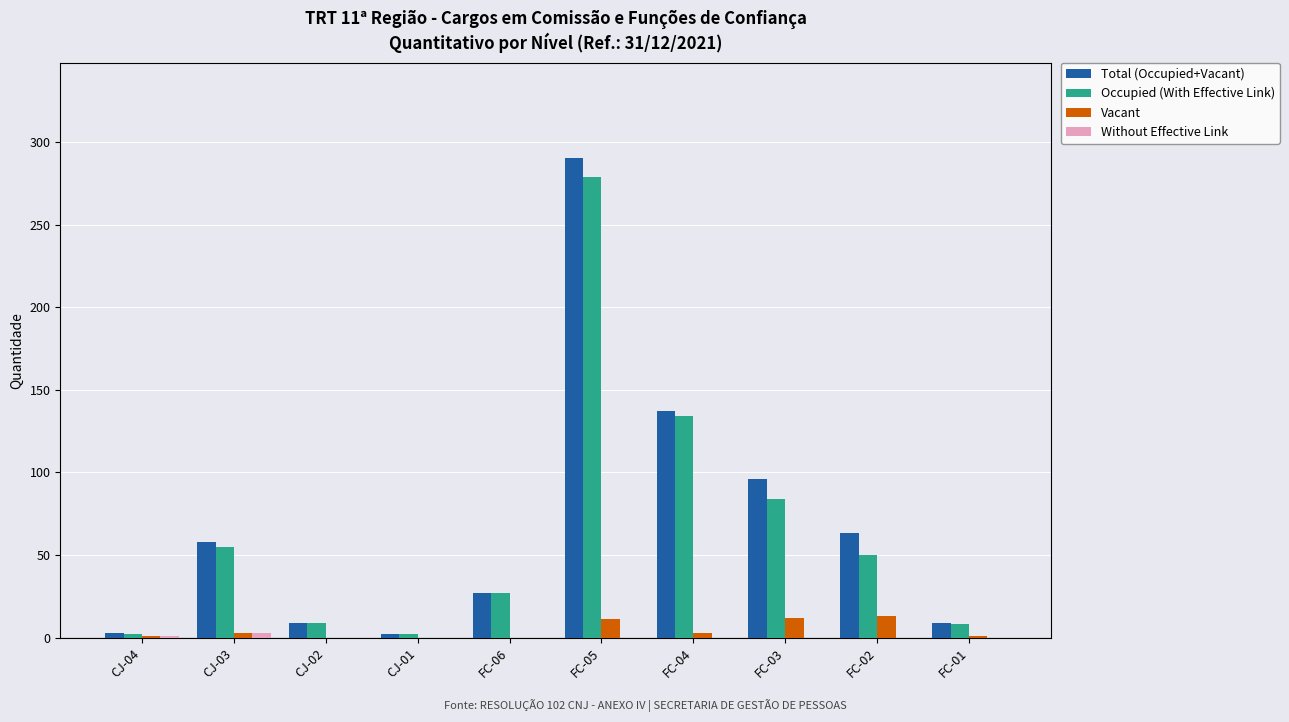

What is the maximum value shown in the chart?

290